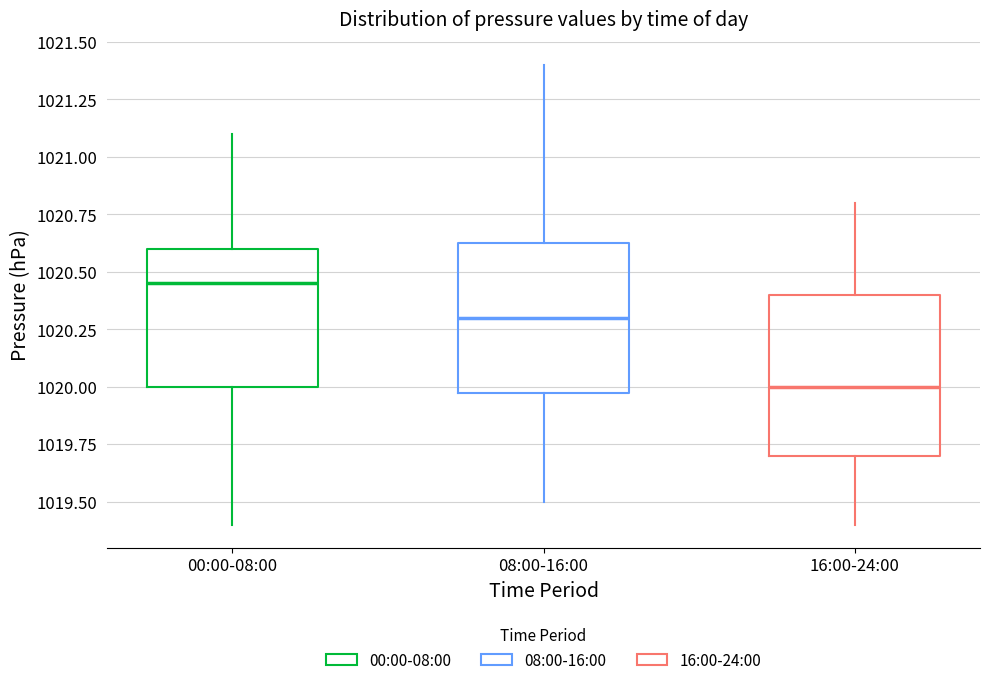

Where does the median line of the box for 16:00-24:00 sit on the y-axis? The values are not printed on the chart, so give them approximately, as read against the axis.

1020.00